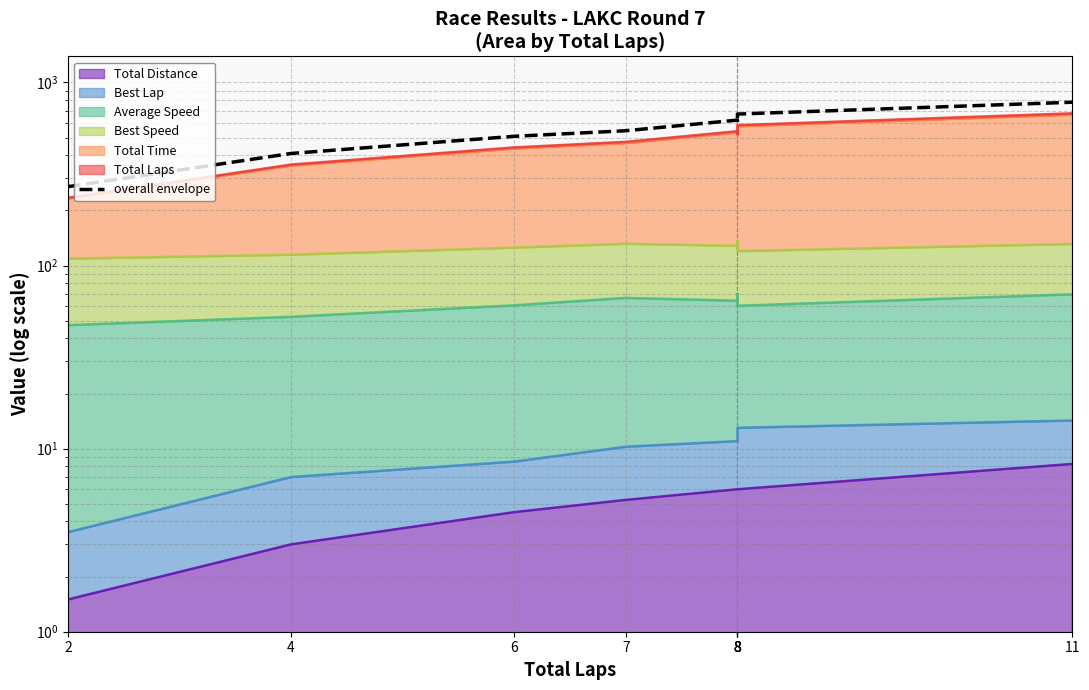

List the labels in order of value, largest first.

11, 8, 8, 8, 8, 7, 6, 4, 2